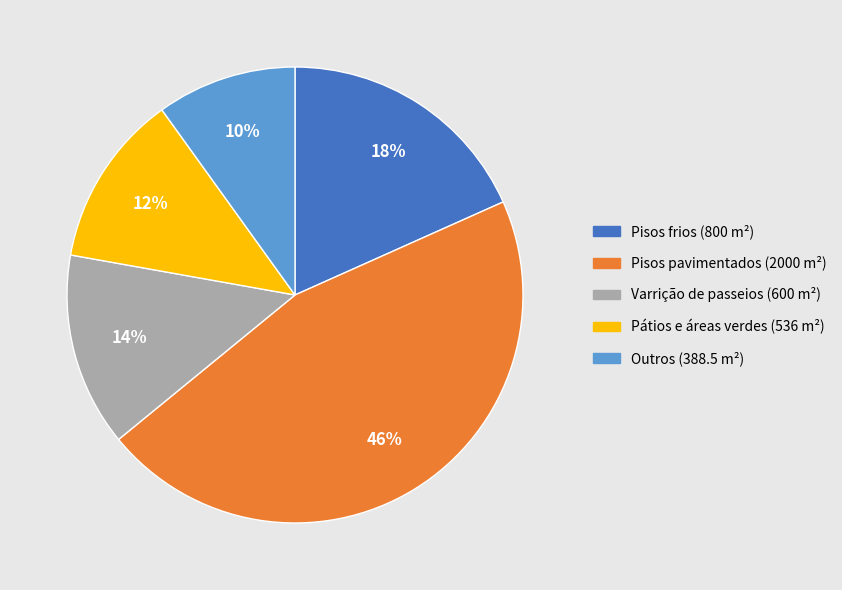

To the nearest percent, what is the difference between the largest and smallest slice percentages?

36%